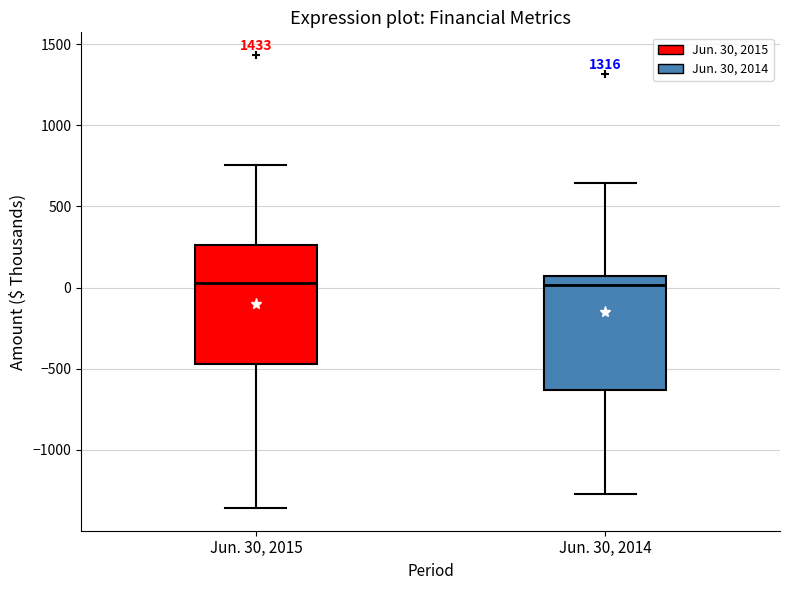

Reading left to right, read every box against the y-axis: the position of its median line, the range the box covers, and the ends of its whiskers. The values are not printed on the chart, so give them approximately, as read against the axis.

Jun. 30, 2015: median 50, box -450 to 250, whiskers -1350 to 750
Jun. 30, 2014: median 0, box -650 to 50, whiskers -1250 to 650